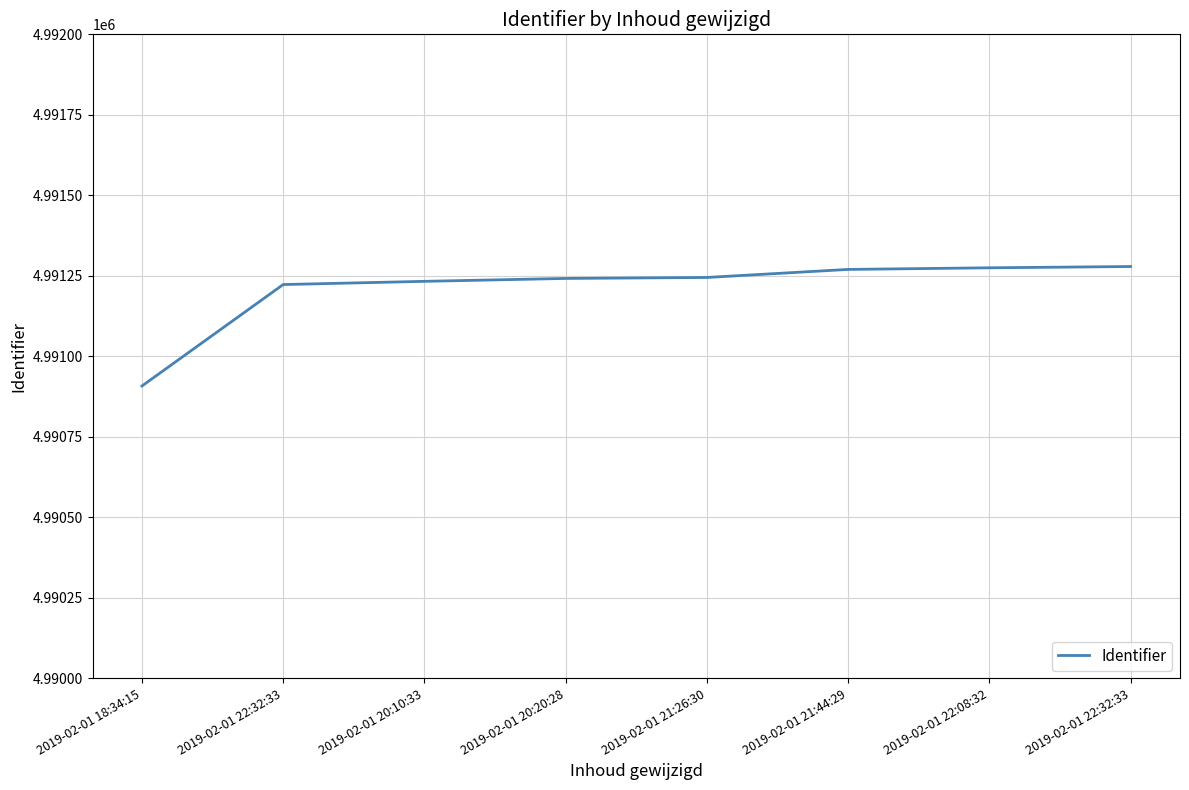

Read the value at 2019-02-01 20:20:28, to the nearest 50.

4991250